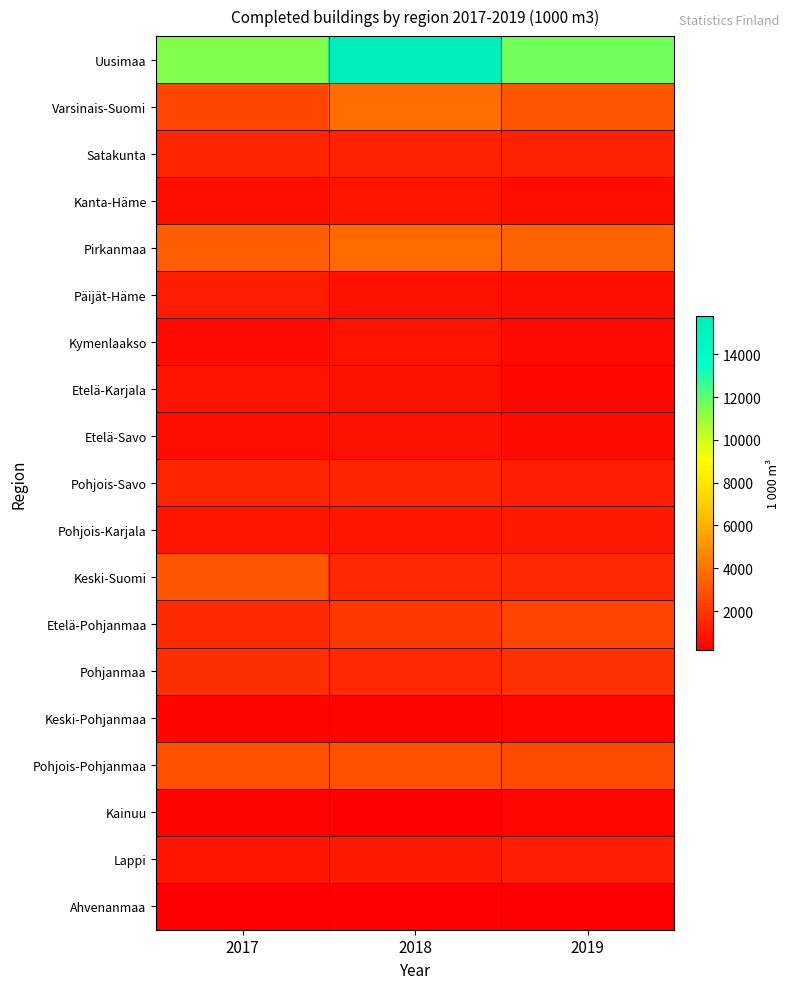

Reading left to right, list all the values displayed in this chart.

Uusimaa: 2017=11461.9	2018=15798.0	2019=11670.4
Varsinais-Suomi: 2017=2464.9	2018=3745.6	2019=3006.3
Satakunta: 2017=1463.0	2018=1340.2	2019=1319.0
Kanta-Häme: 2017=699.5	2018=860.8	2019=654.5
Pirkanmaa: 2017=3236.3	2018=3670.4	2019=3439.8
Päijät-Häme: 2017=1105.2	2018=739.0	2019=682.0
Kymenlaakso: 2017=537.6	2018=807.1	2019=541.7
Etelä-Karjala: 2017=849.2	2018=740.2	2019=459.5
Etelä-Savo: 2017=705.7	2018=759.0	2019=598.9
Pohjois-Savo: 2017=1453.5	2018=1404.9	2019=1164.2
Pohjois-Karjala: 2017=874.5	2018=948.2	2019=1019.7
Keski-Suomi: 2017=3061.0	2018=1565.1	2019=1528.8
Etelä-Pohjanmaa: 2017=1618.5	2018=2030.0	2019=2418.3
Pohjanmaa: 2017=1753.6	2018=1535.8	2019=1793.6
Keski-Pohjanmaa: 2017=369.2	2018=384.1	2019=442.0
Pohjois-Pohjanmaa: 2017=2838.1	2018=2830.1	2019=2673.5
Kainuu: 2017=326.5	2018=207.8	2019=486.9
Lappi: 2017=893.6	2018=1006.9	2019=1207.7
Ahvenanmaa: 2017=194.6	2018=182.8	2019=197.2